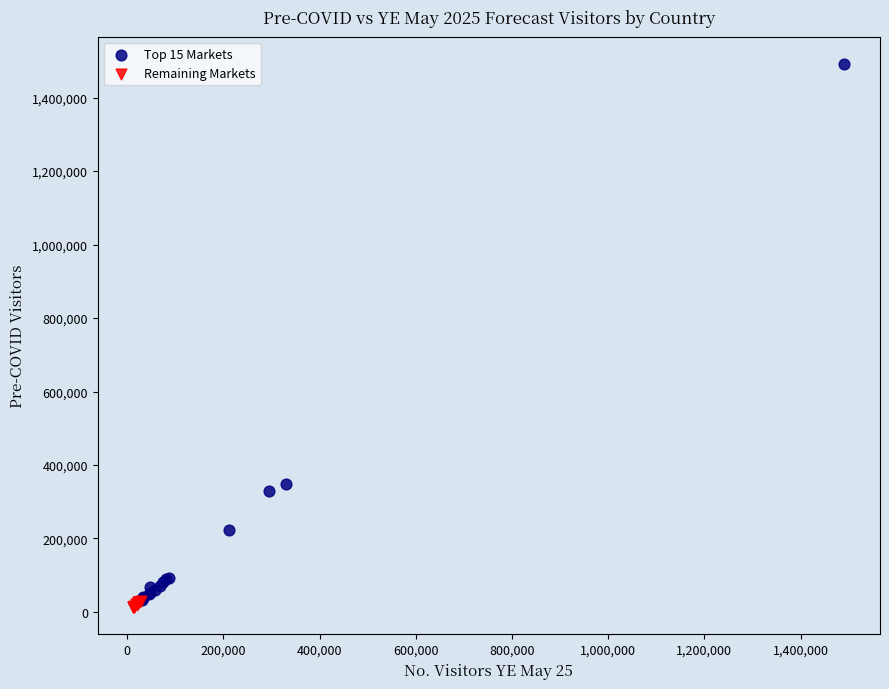

Which series reaches the maximum Y coordinate?

Top 15 Markets